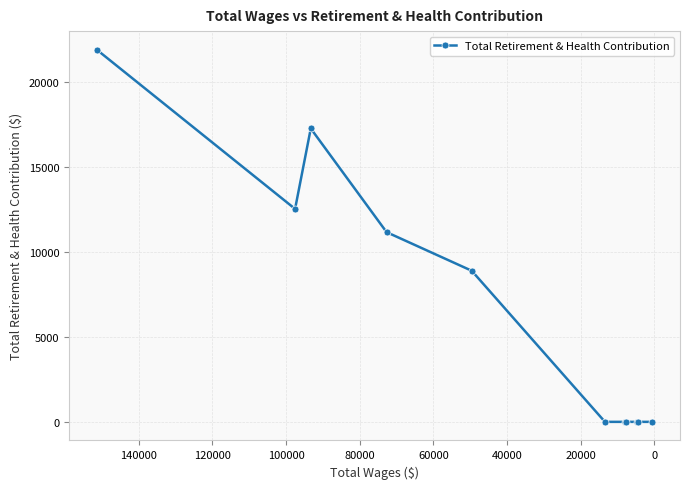

How many values exceed 0?

5